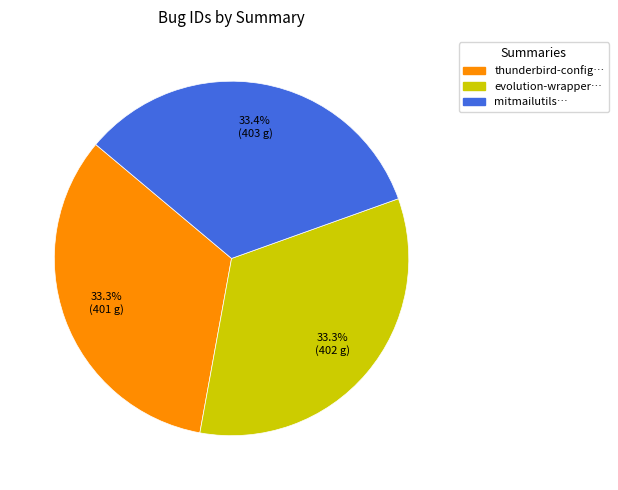

Is there a majority slice in this chart?

No